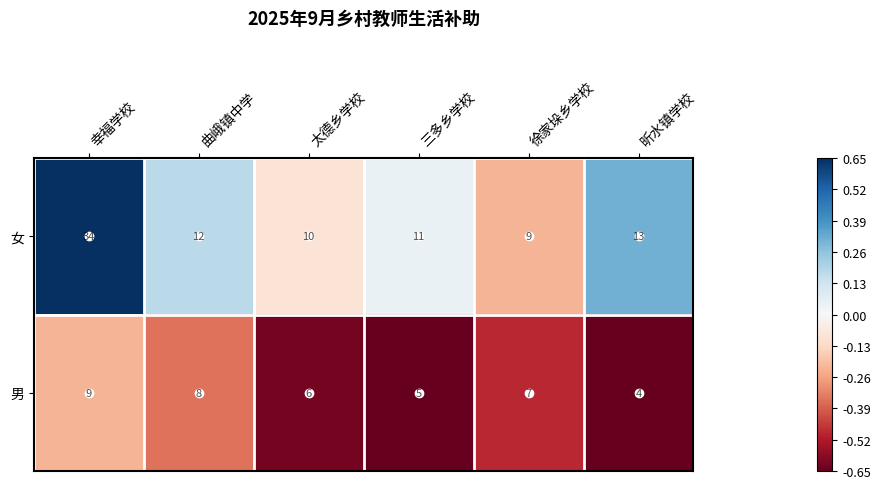

Rank the series by their maximum value, from highest to lowest.

女, 男